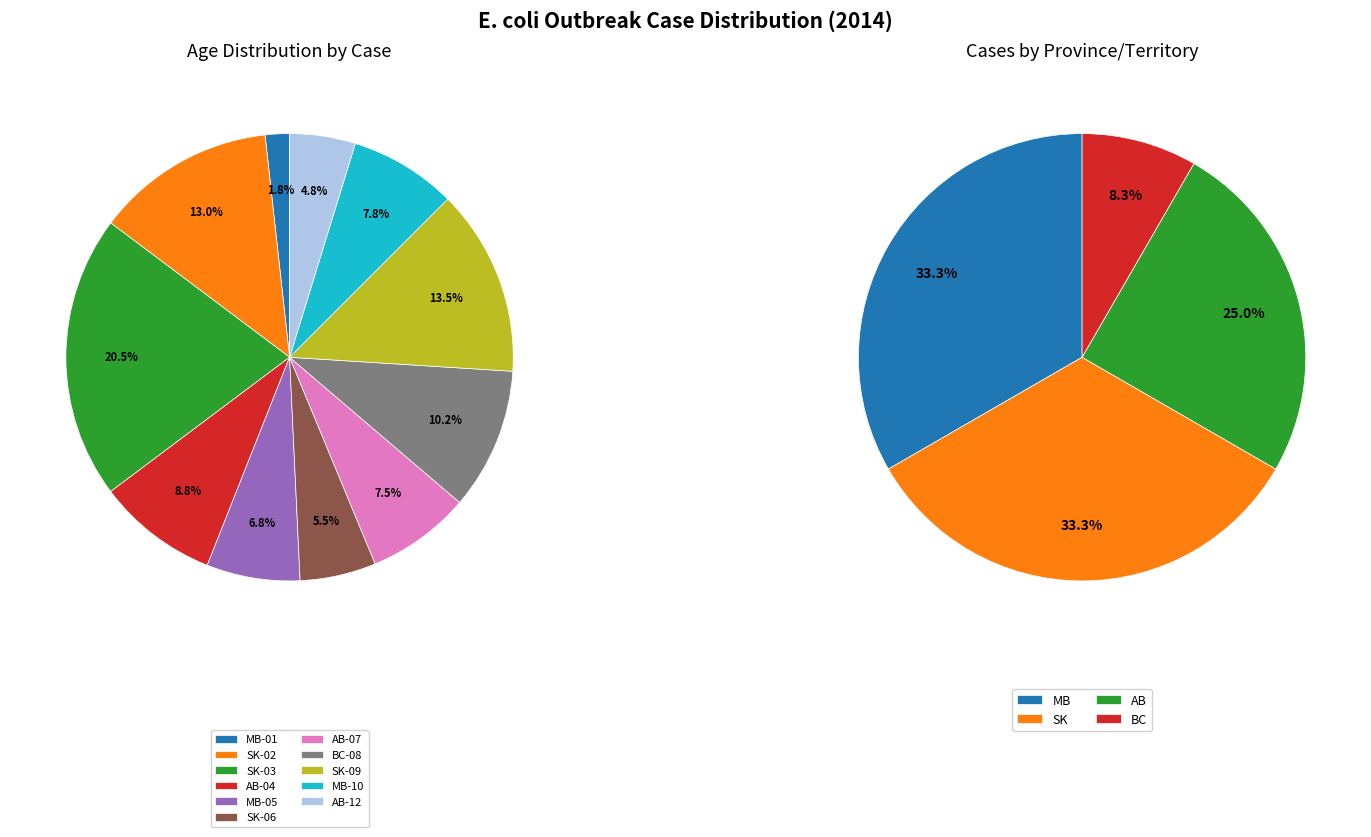

Is the sum of SK-06 (F,22) and AB-04 (F,35) greater than half?

No